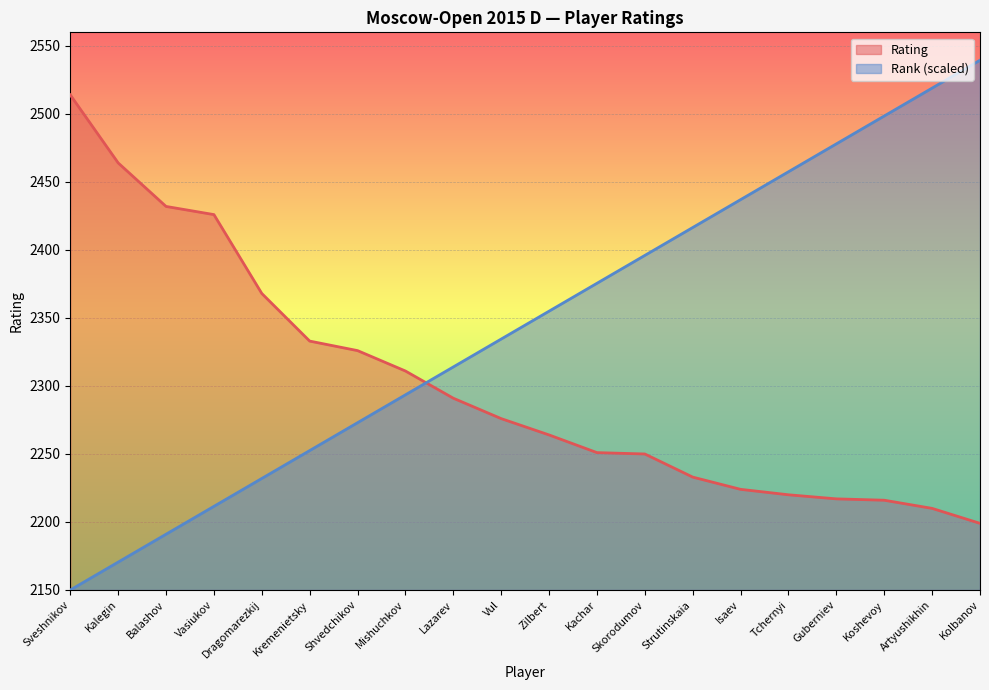

Does the chart display data point markers on the line(s)?

No